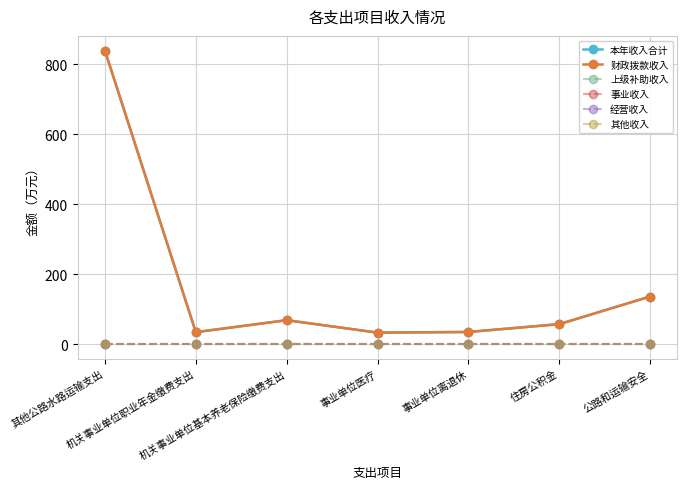

Which series has the widest spread of values?

本年收入合计